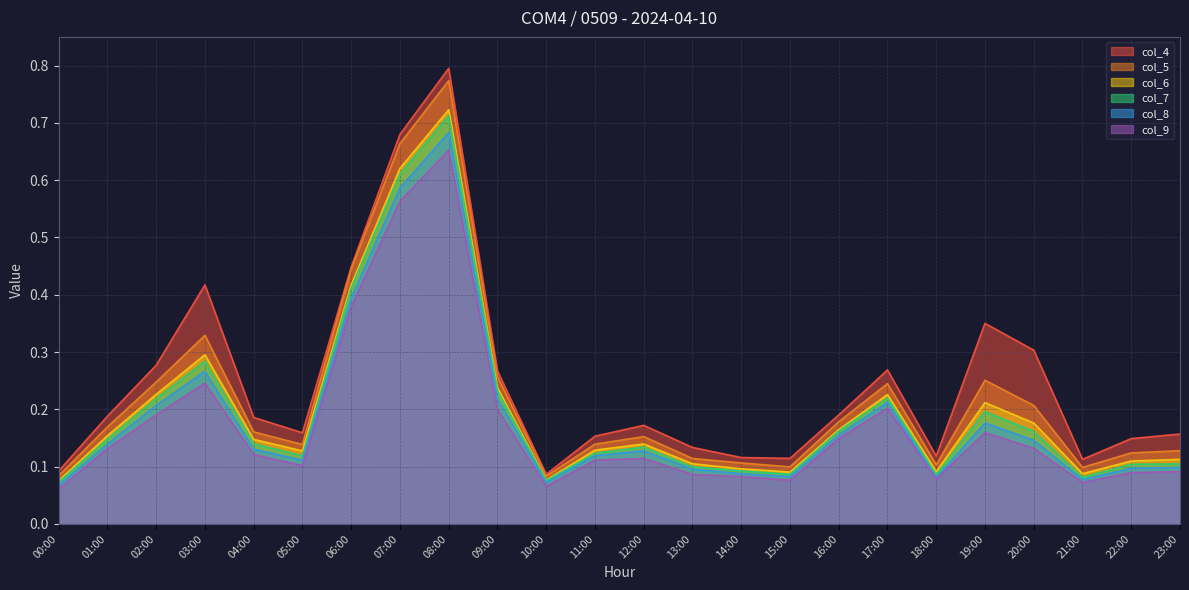

True or false: col_8 has a value of 0.6 at 06:00.

False